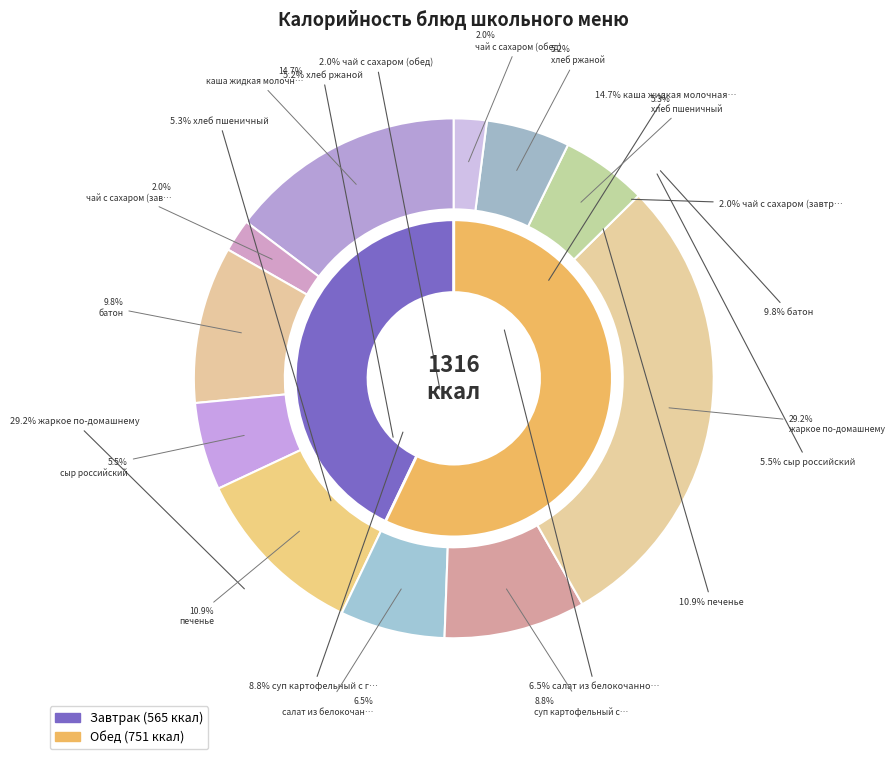

To the nearest percent, what is the difference between the печенье and жаркое по-домашнему slice percentages?

18%